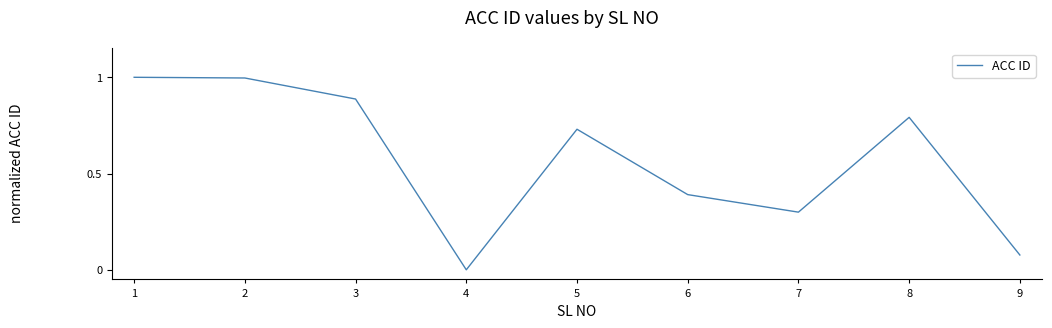

Is it true that the value at 8 is 0.8?

True